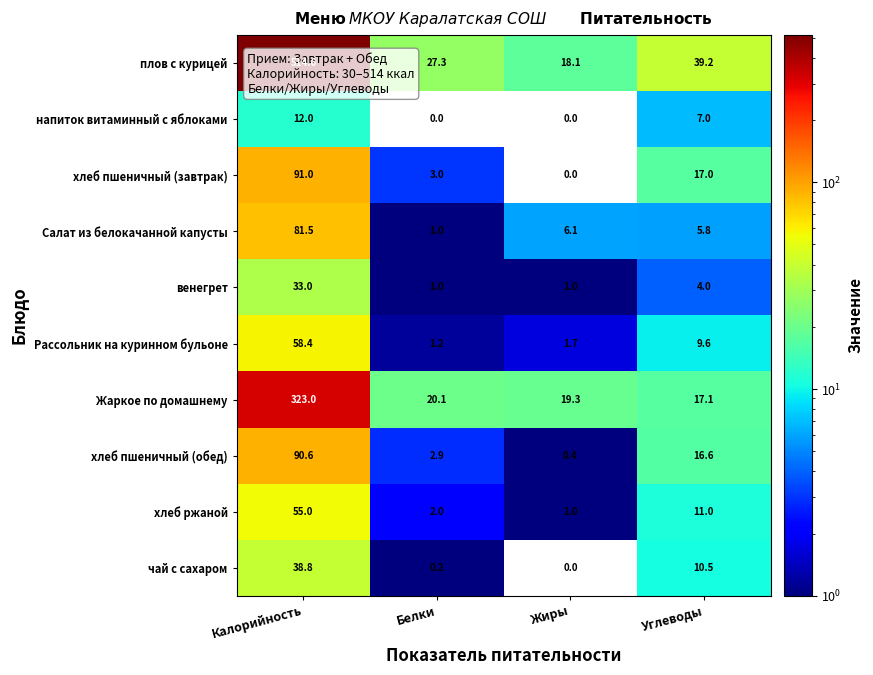

Where does the Салат из белокачанной капусты series first go above 6?

Калорийность